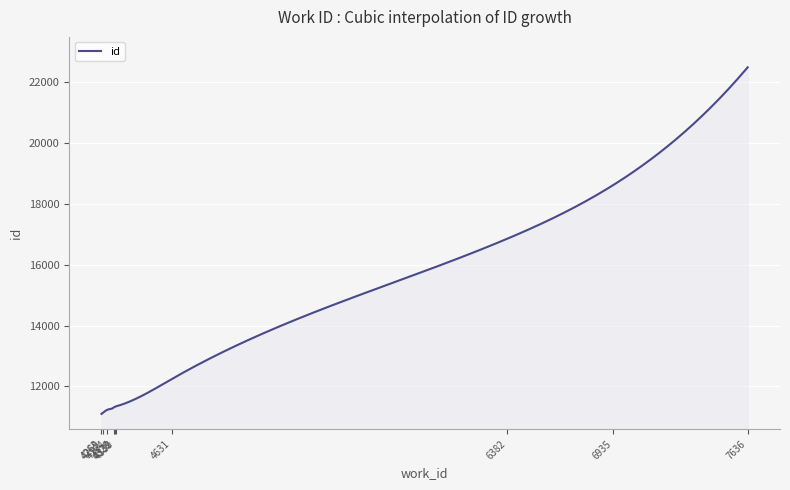

How many lines are shown in the chart?

1